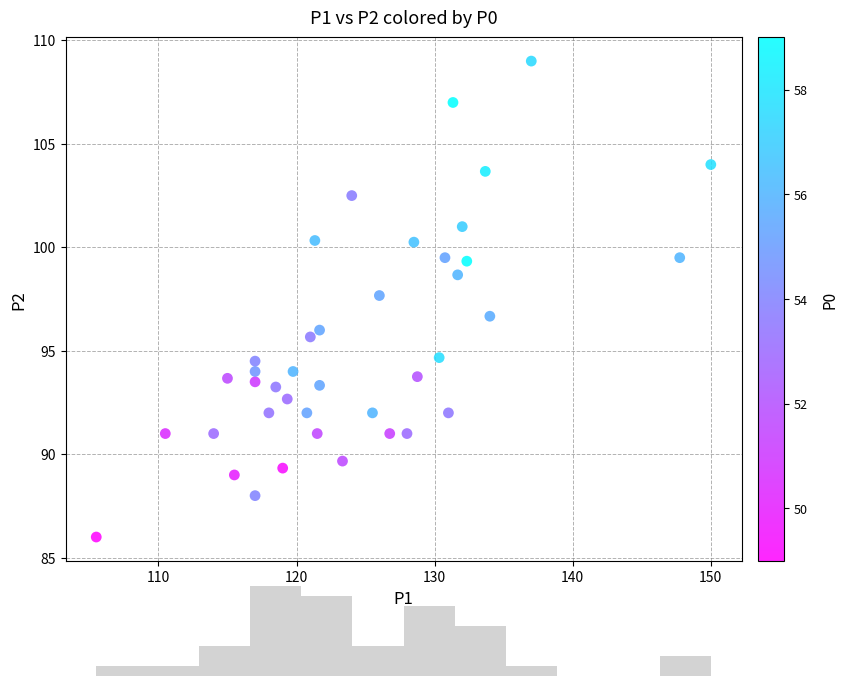

What Y value in the scatter plot is closest to 97?

96.7